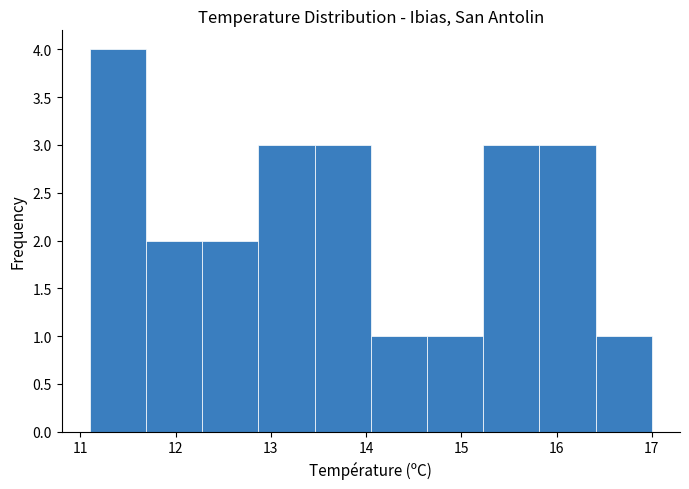

Reading left to right, transcribe this chart: for each bar, give the range it covers on the x-axis and its height. Neither the bar edges nor the heights are printed on the chart, so give them approximately, as read against the axes.

11.10 to 11.69: 4
11.69 to 12.28: 2
12.28 to 12.87: 2
12.87 to 13.46: 3
13.46 to 14.05: 3
14.05 to 14.64: 1
14.64 to 15.23: 1
15.23 to 15.82: 3
15.82 to 16.41: 3
16.41 to 17.00: 1